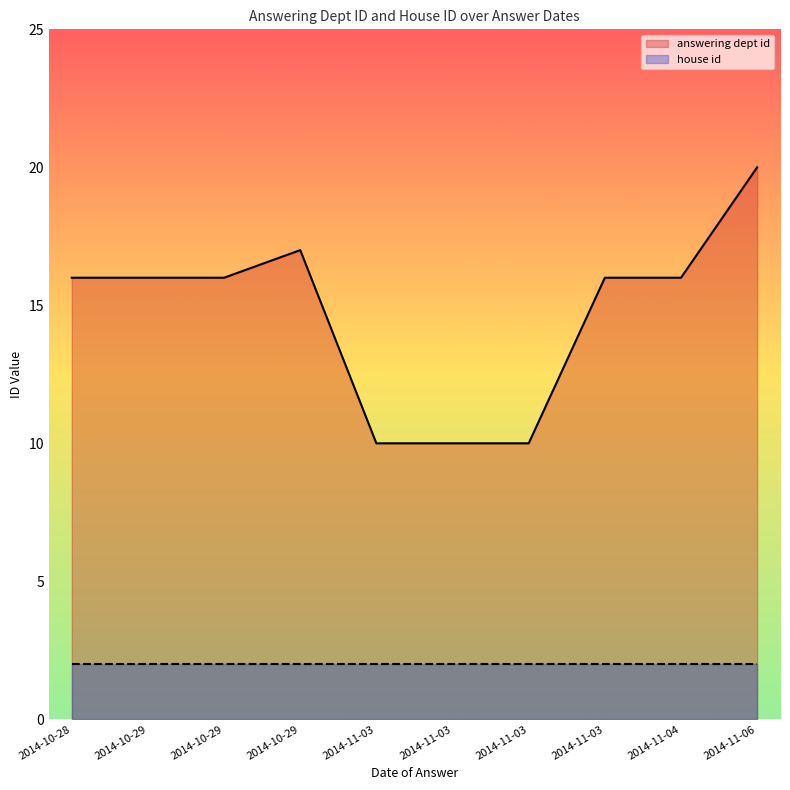

Rank the series by their maximum value, from highest to lowest.

answering dept id, house id